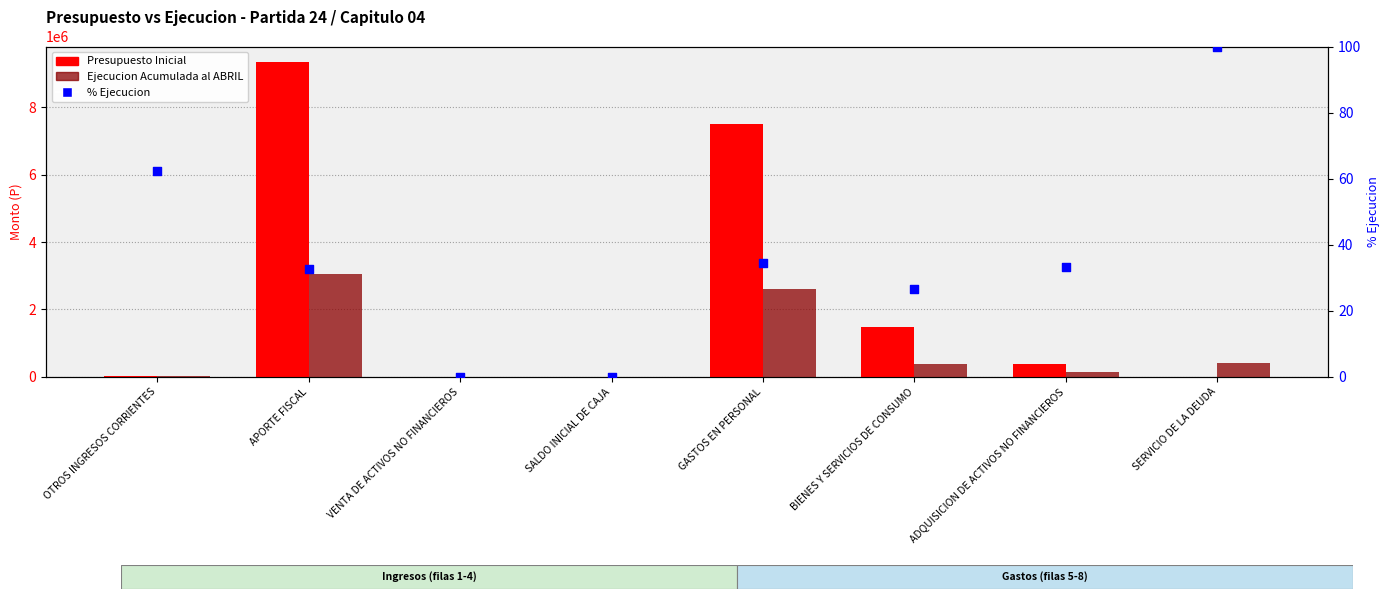

Is the value of Presupuesto Inicial at APORTE FISCAL greater than the value of Ejecucion Acumulada al ABRIL at SALDO INICIAL DE CAJA?

Yes